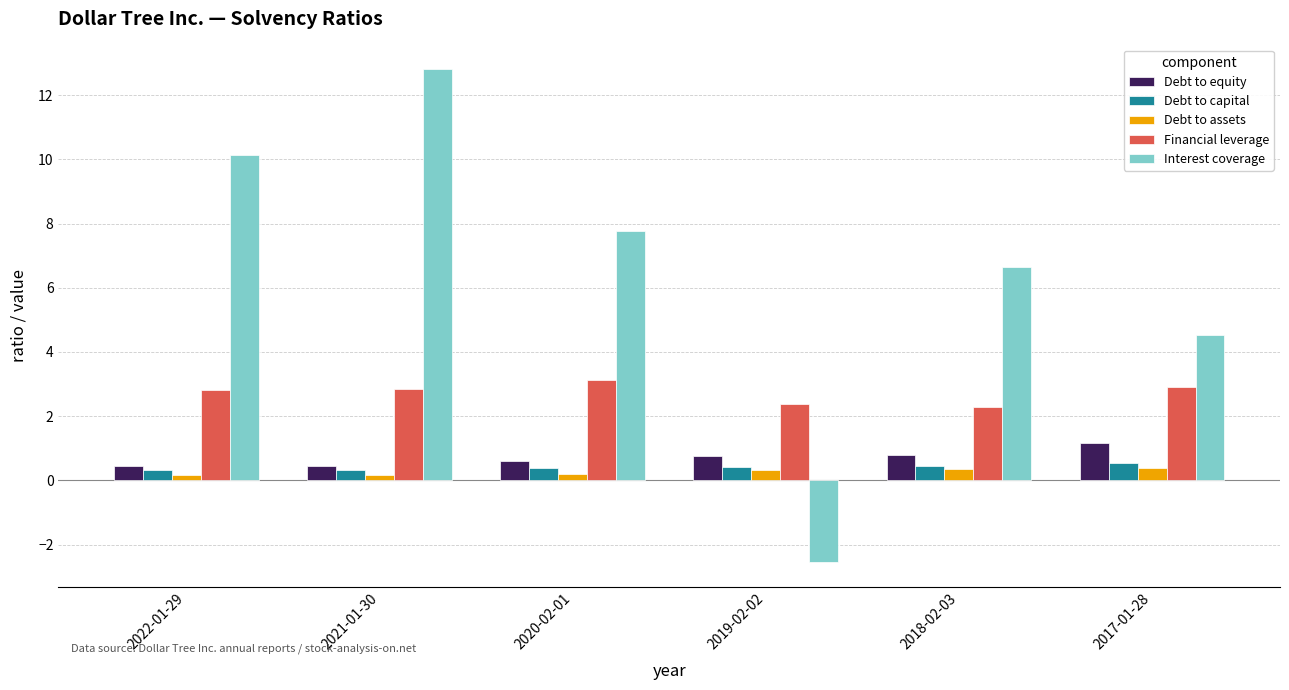

What is the smallest value displayed?

-2.5